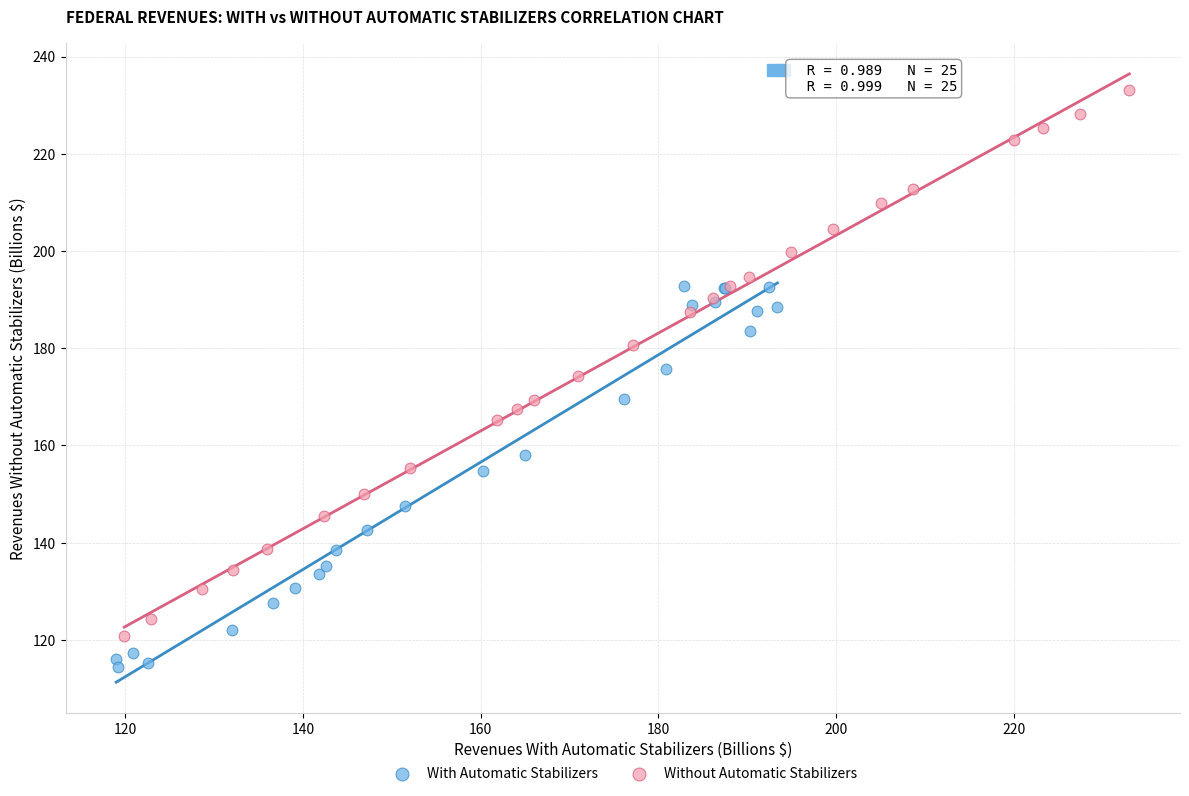

Which series contains the highest Y value?

Without Automatic Stabilizers